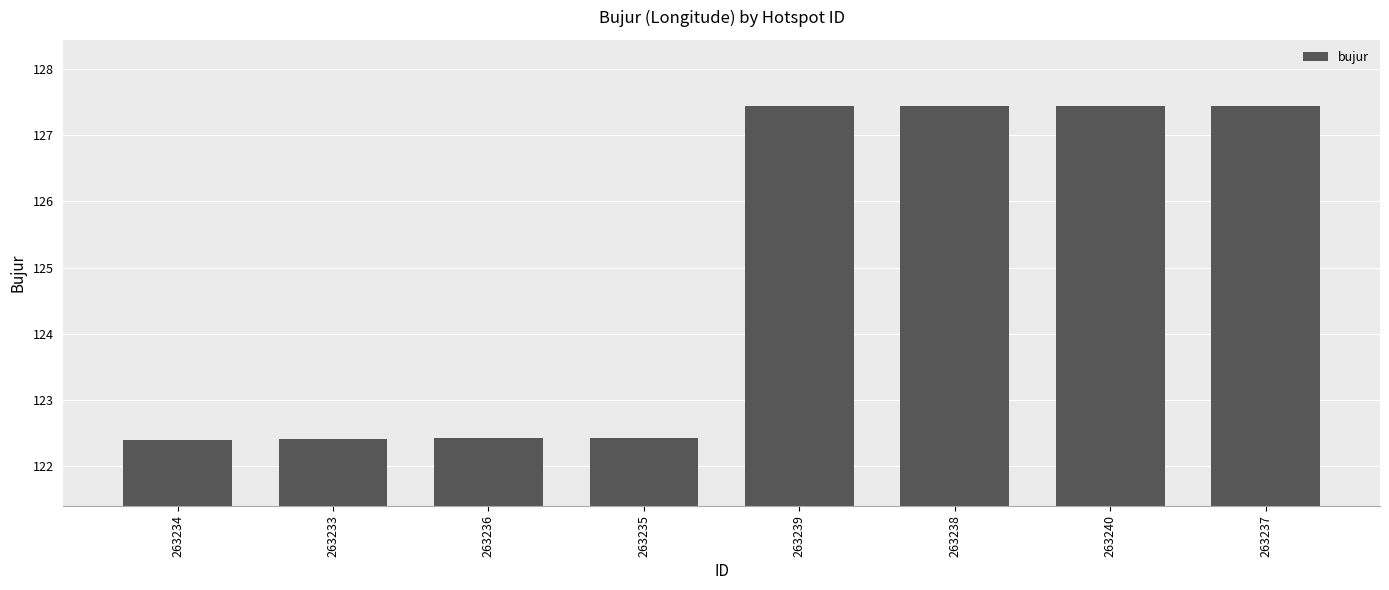

At which label does the data first exceed 127?

263239